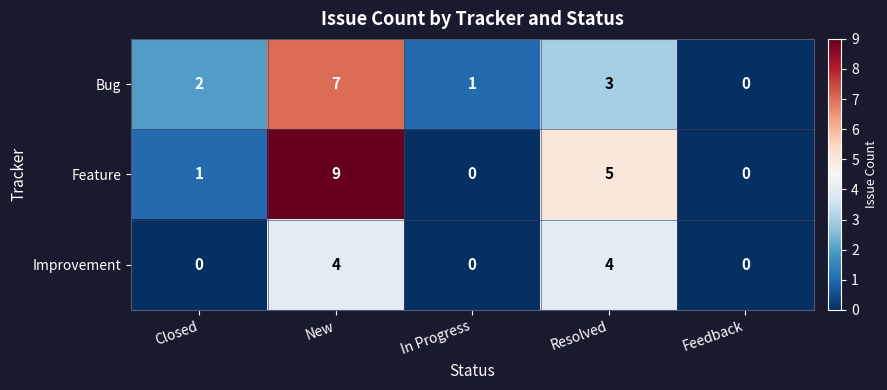

How many distinct data groups are displayed?

3